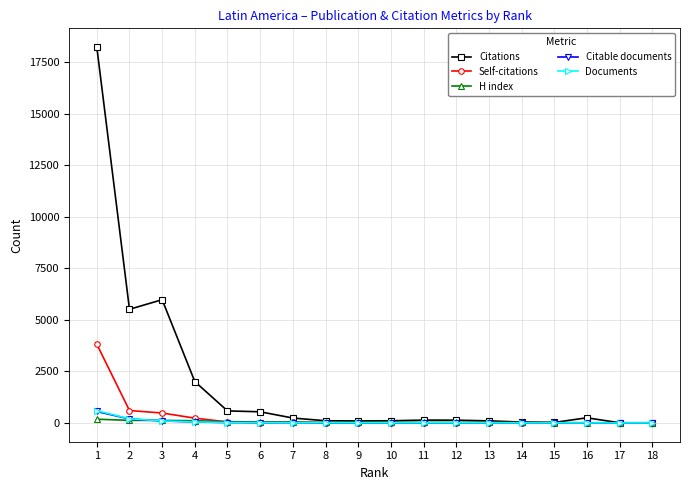

Which series has the largest range (max minus min)?

Citations